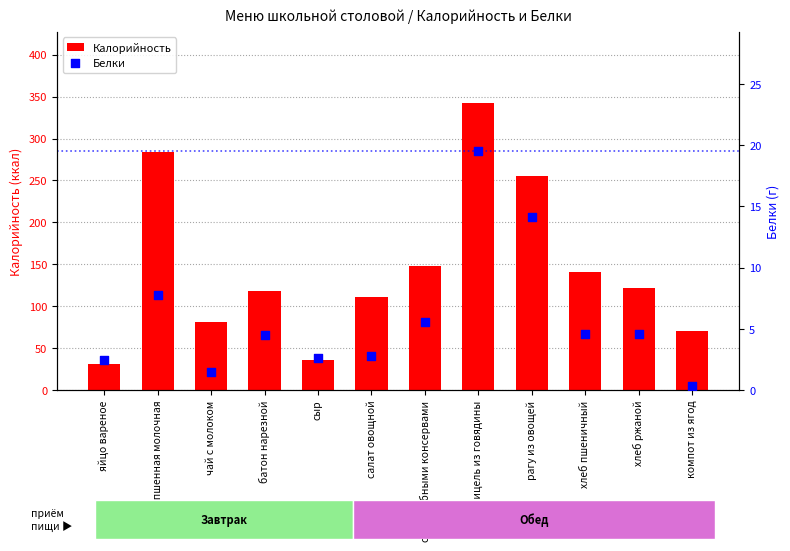

What is the total value across all series at хлеб ржаной?

126.6